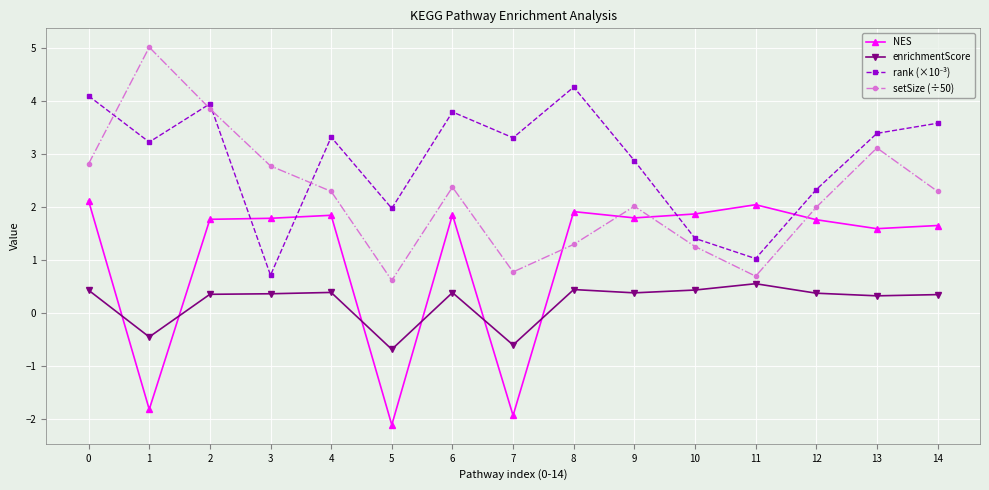

How many intersections are there between NES and setSize (÷50)?

4